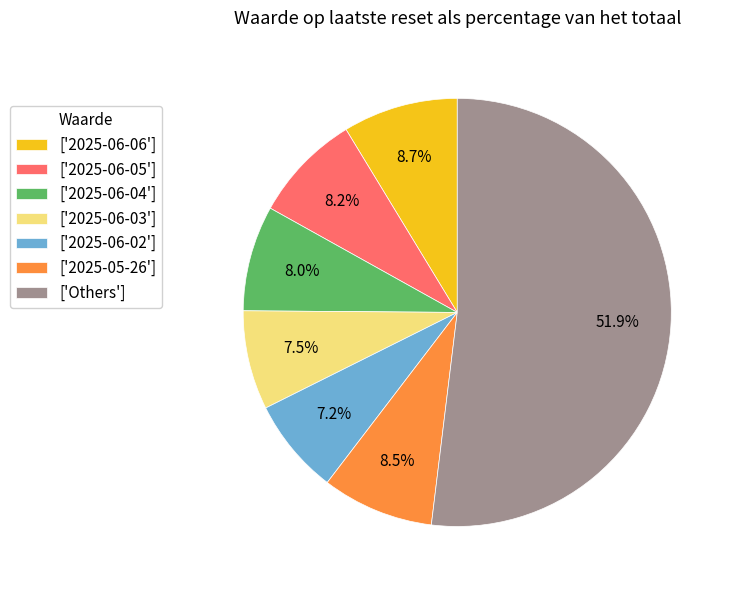

Is the sum of ['2025-06-04'] and ['2025-06-05'] greater than half?

No